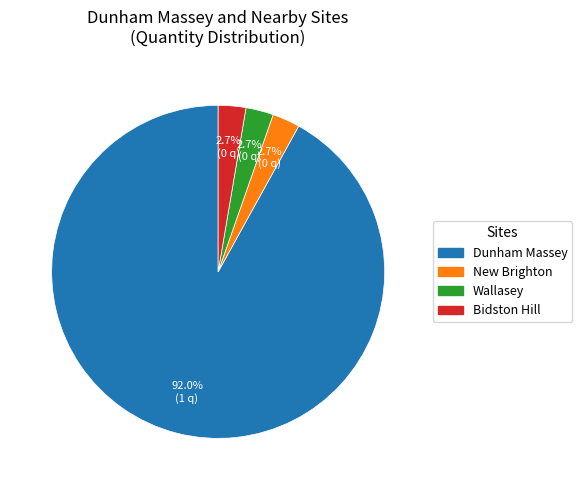

Does any single category account for the majority?

Yes